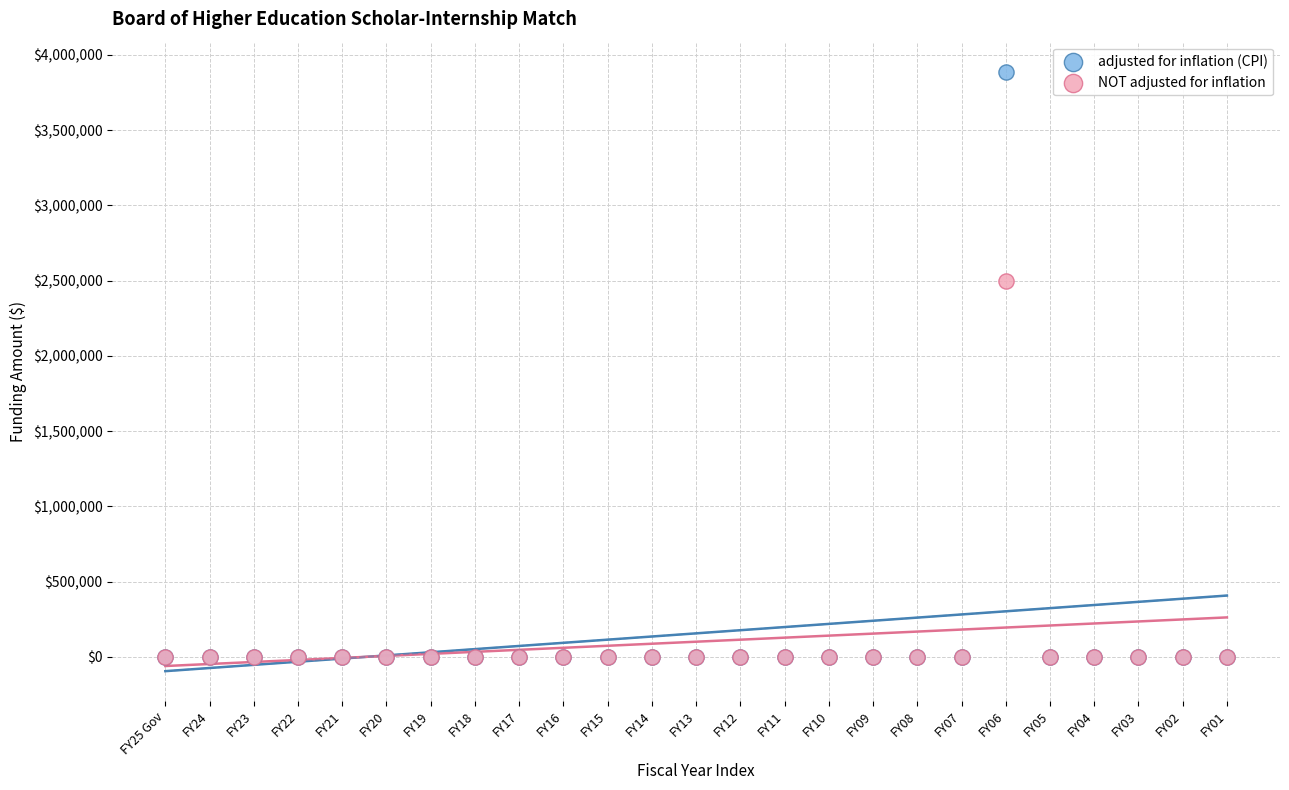

Across all series, what Y value is closest to 1944040?

2500000